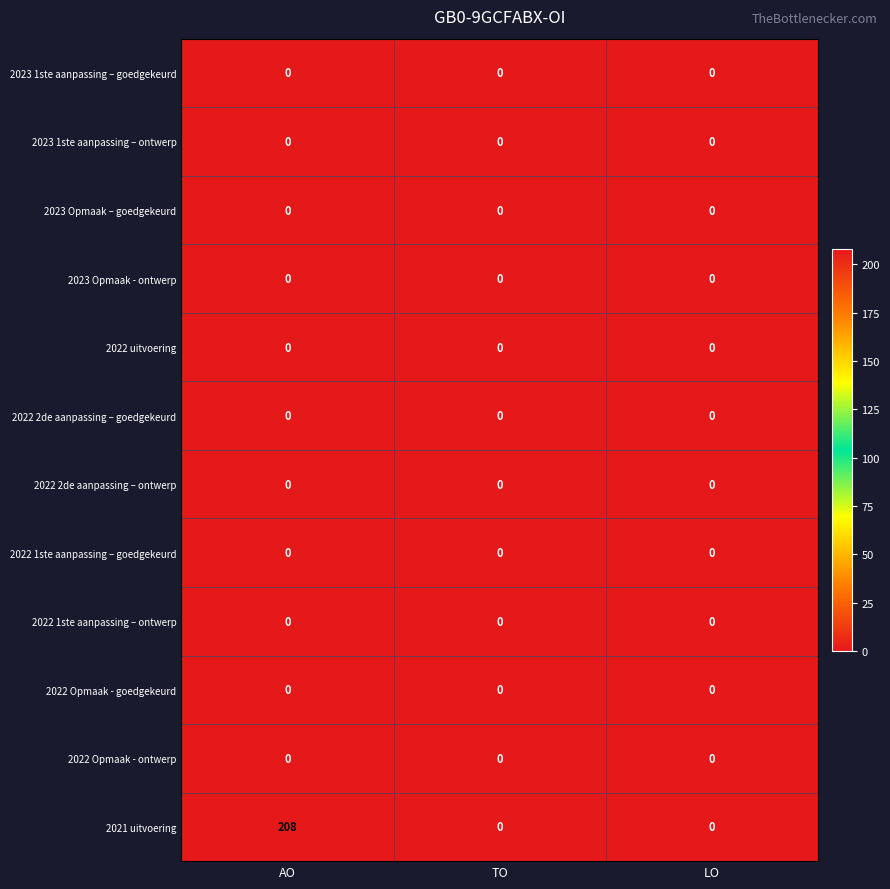

At which category is the sum across all series the highest?

AO